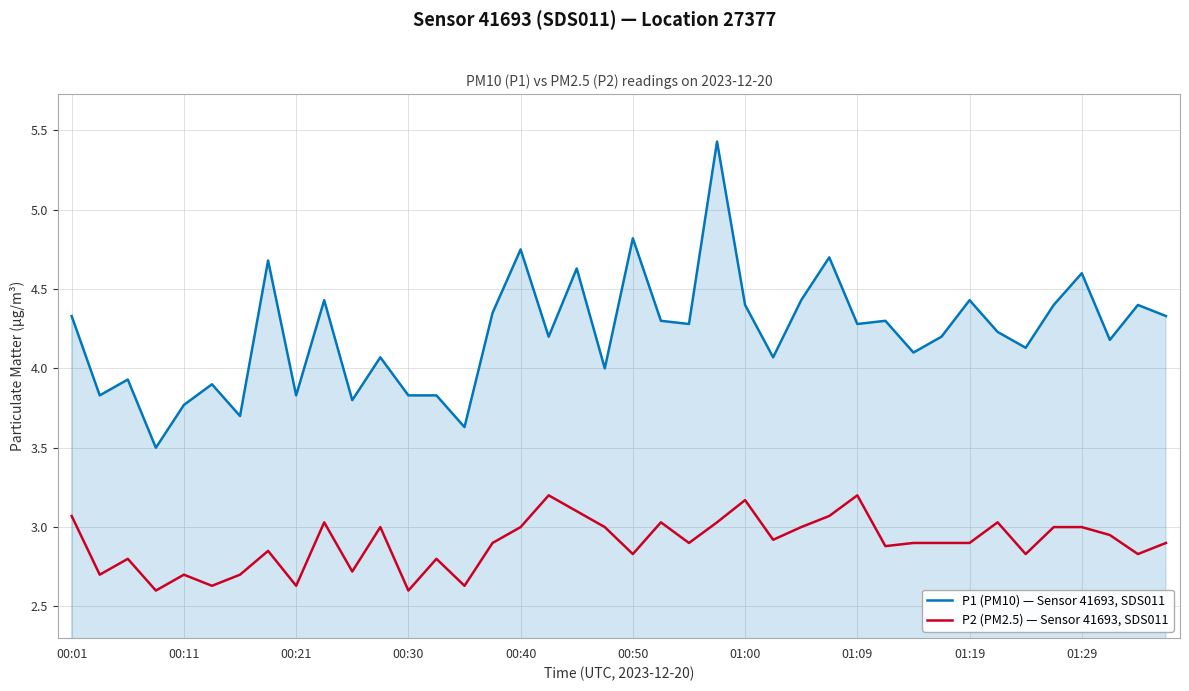

How many categories are shown in the chart?

40